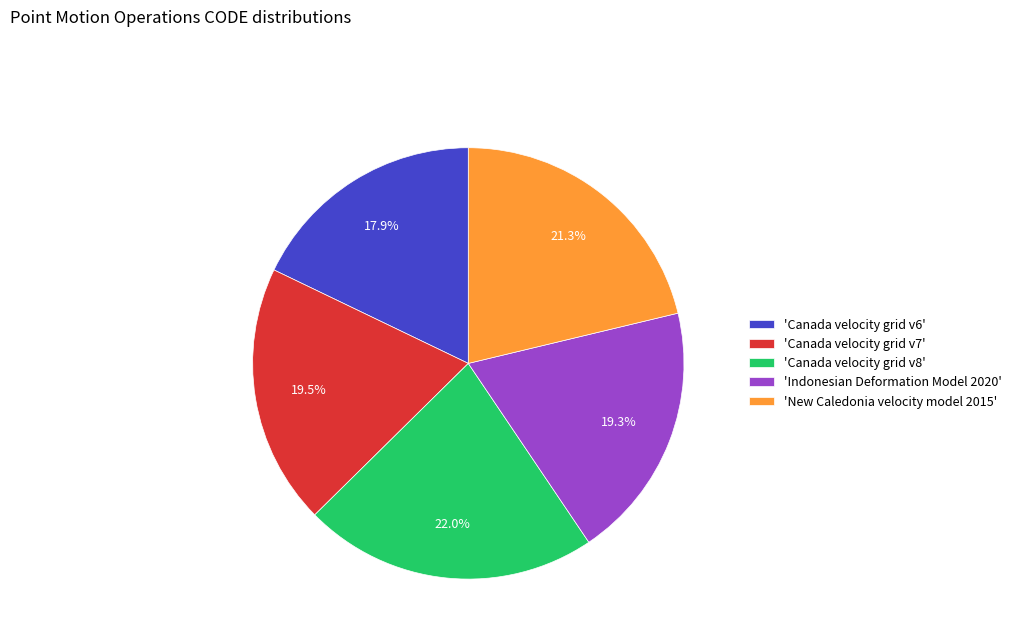

Which category has the smallest portion of the pie?

'Canada velocity grid v6'